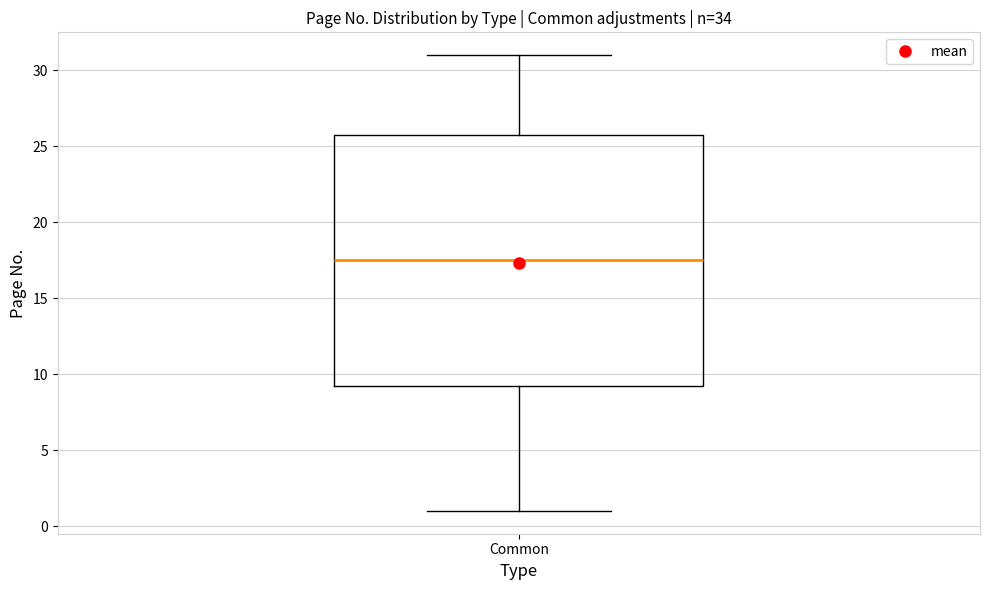

Read this box plot against the y-axis: the position of the median line, the range covered by the box, and the ends of both whiskers. The values are not printed on the chart, so give them approximately, as read against the axis.

median 17.5, box 9.5 to 26.0, whiskers 1.0 to 31.0